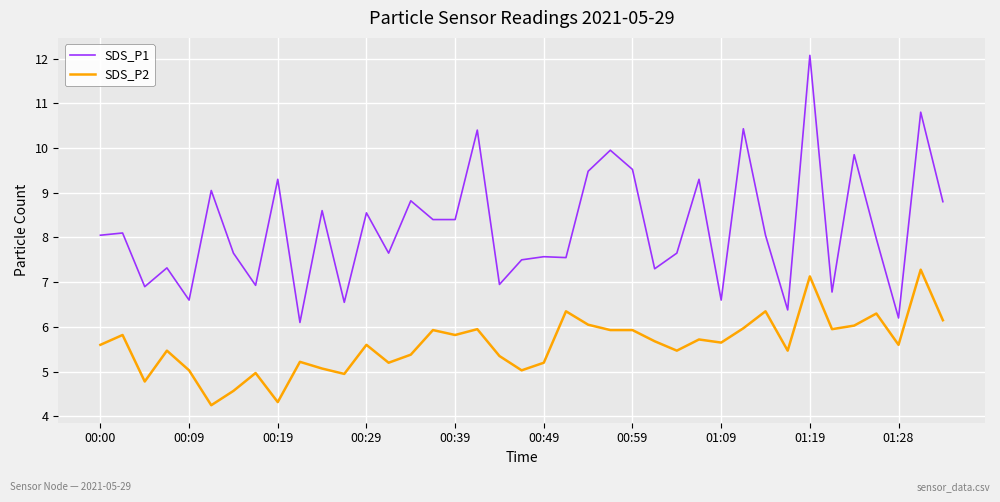

Which series has the largest range (max minus min)?

SDS_P1